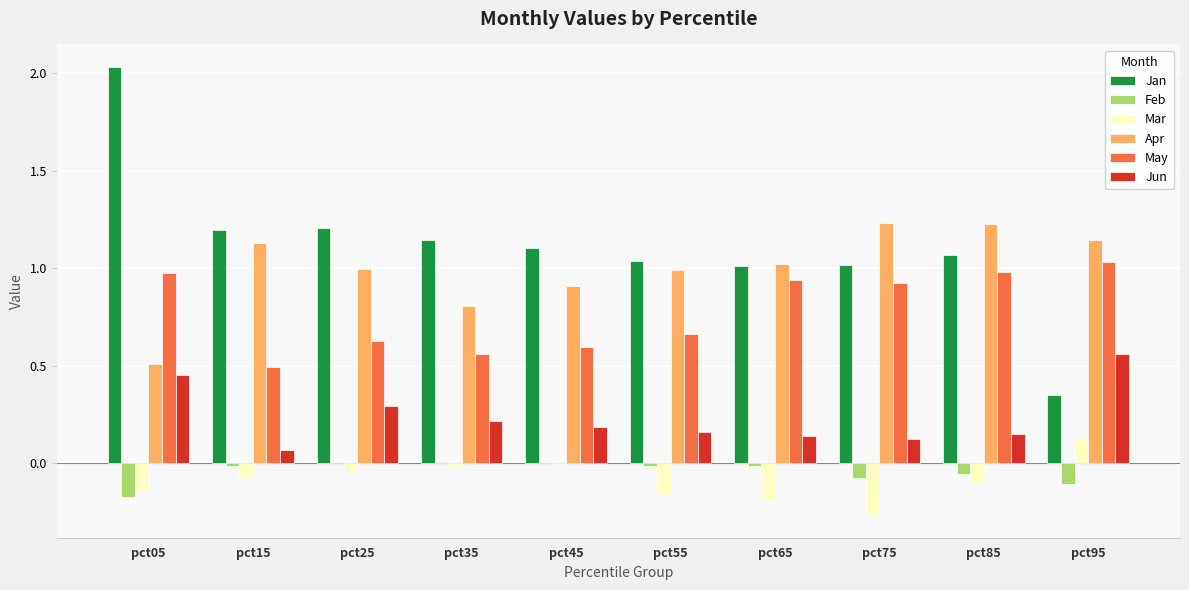

What is the sum of all Feb values?

-0.5